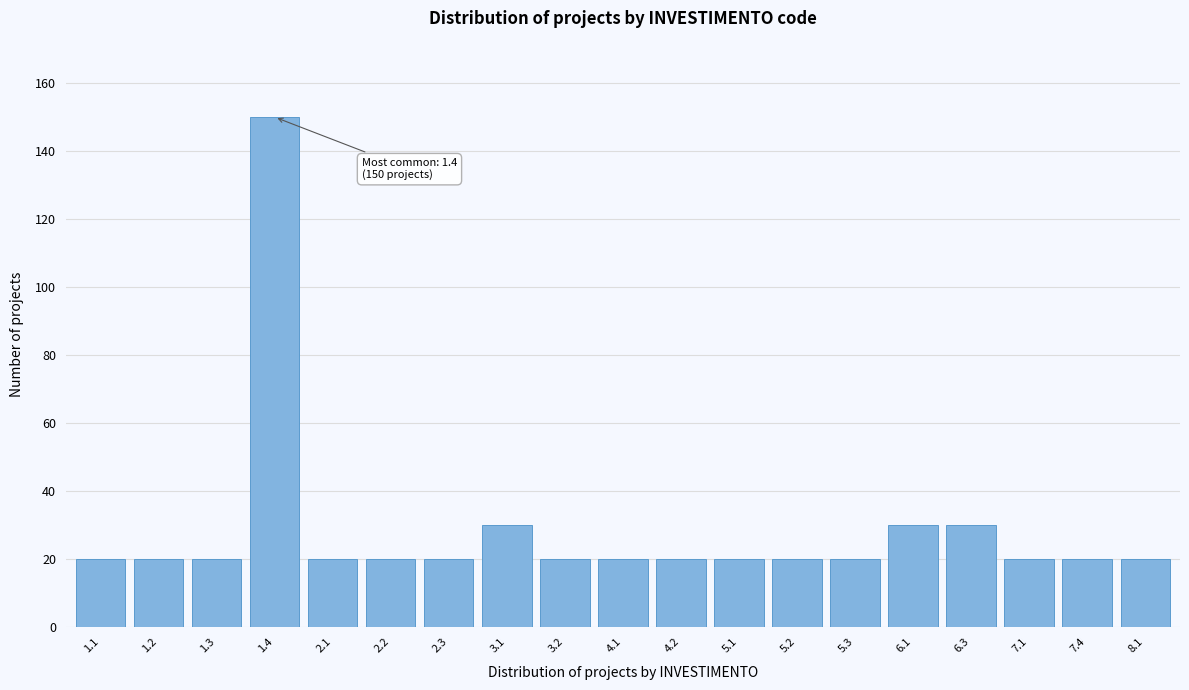

Reading left to right, what are all the values shown in this chart?

20	20	20	150	20	20	20	30	20	20	20	20	20	20	30	30	20	20	20